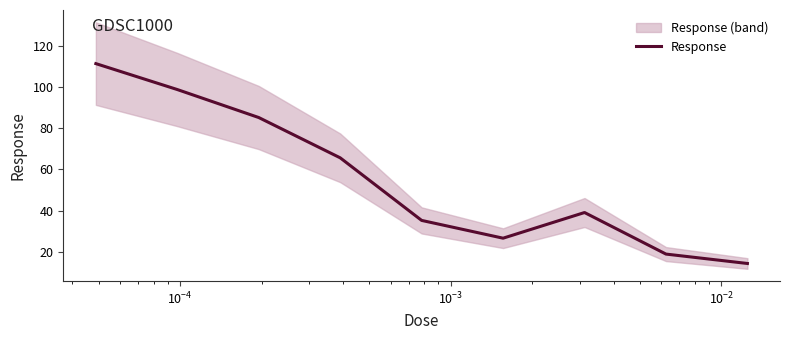

What is the minimum value for Response?

14.3